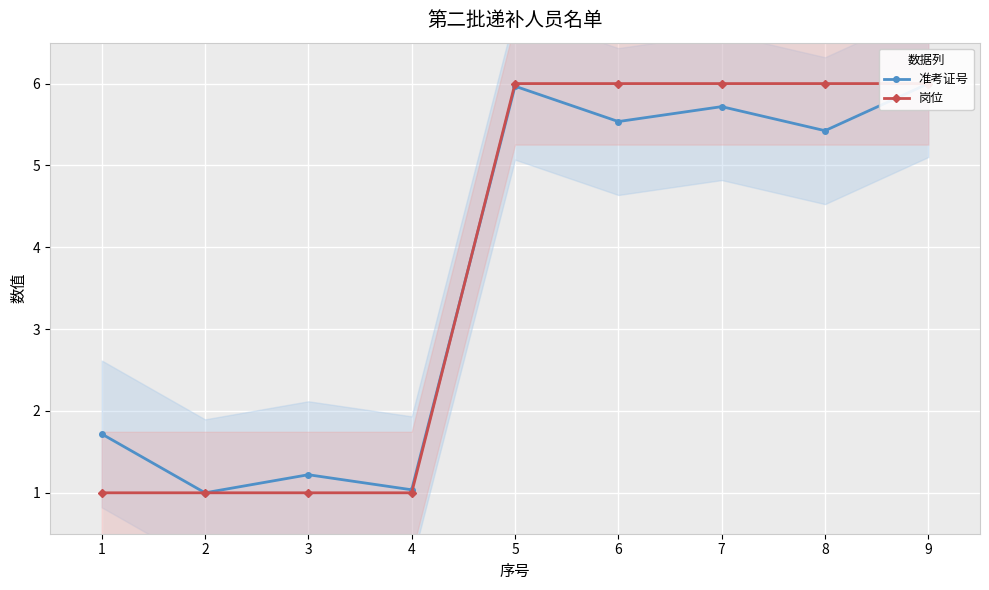

Reading right to left, transcribe all the data shown in this chart.

准考证号: 9=6.0	8=5.4	7=5.7	6=5.5	5=6.0	4=1.0	3=1.2	2=1.0	1=1.7
岗位: 9=6.0	8=6.0	7=6.0	6=6.0	5=6.0	4=1.0	3=1.0	2=1.0	1=1.0